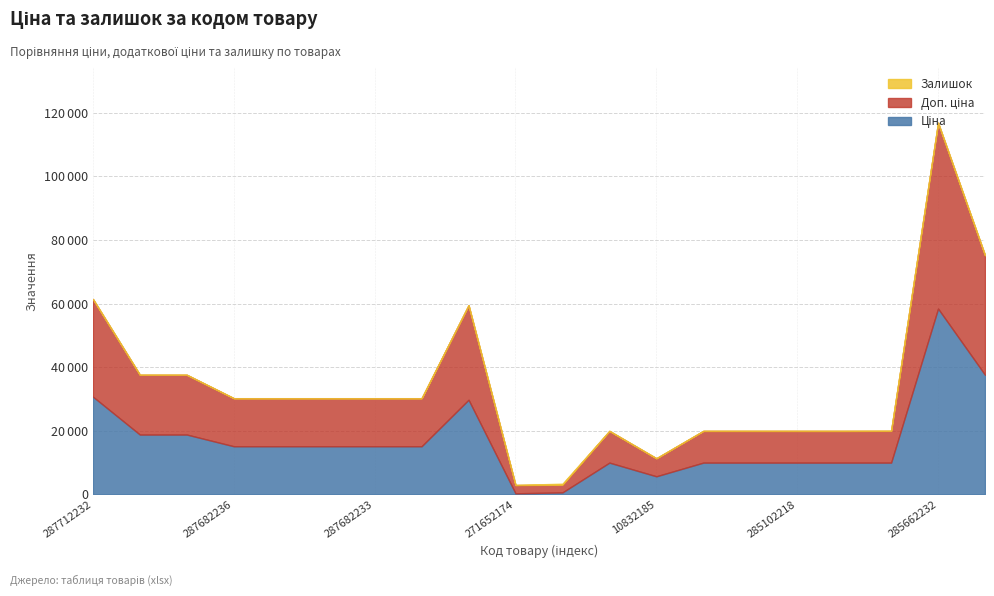

At how many categories does at least one series exceed 8996?

17